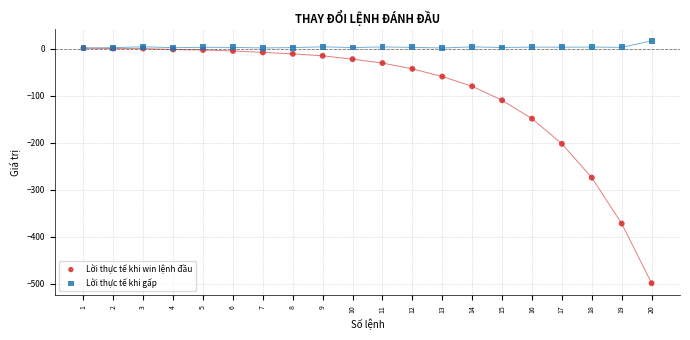

What are all the series names shown in the legend?

Lời thực tế khi win lệnh đầu, Lời thực tế khi gấp